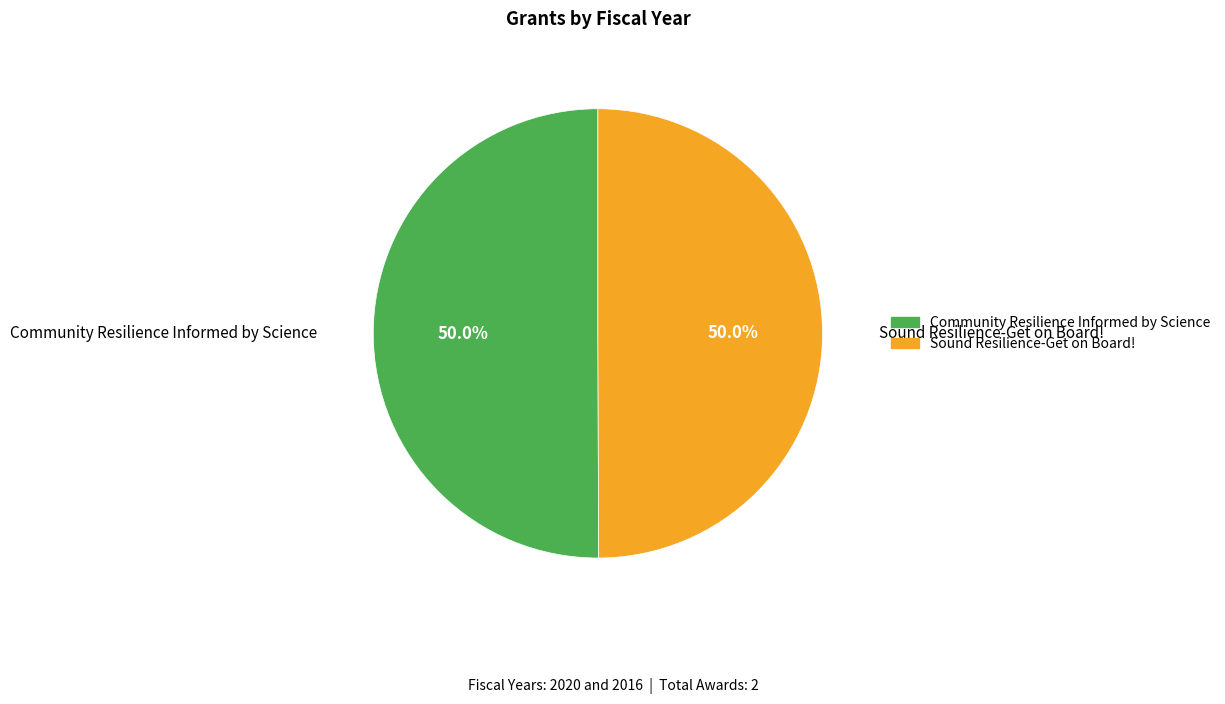

To the nearest percent, what portion does Community Resilience Informed by Science represent?

50%